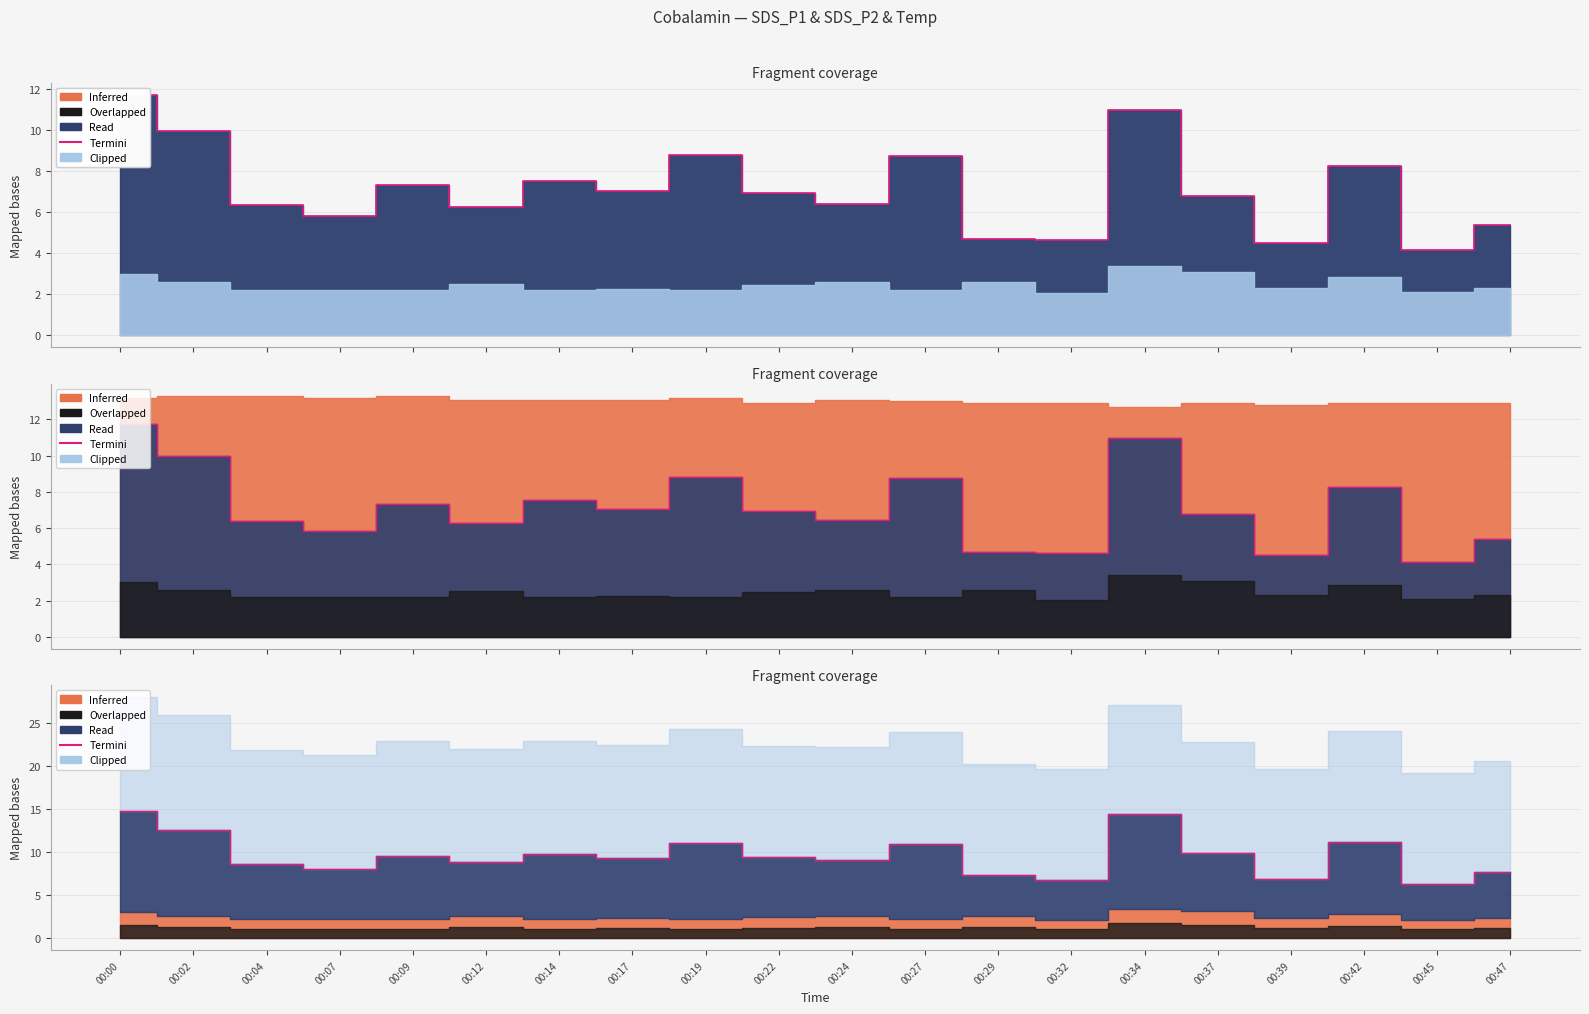

Reading left to right, transcribe all the data shown in this chart.

00:00=14.8	00:02=12.6	00:04=8.6	00:07=8.1	00:09=9.5	00:12=8.8	00:14=9.8	00:17=9.3	00:19=11.0	00:22=9.4	00:24=9.0	00:27=11.0	00:29=7.3	00:32=6.7	00:34=14.4	00:37=9.9	00:39=6.8	00:42=11.1	00:45=6.2	00:47=7.7